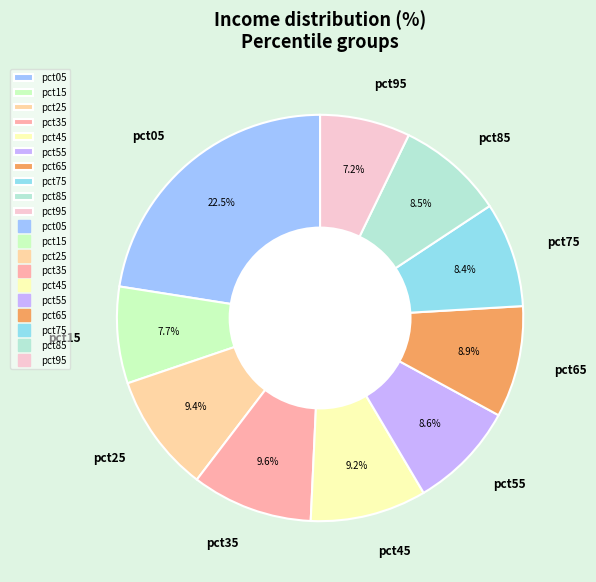

True or false: pct15 accounts for 8% of the total.

True